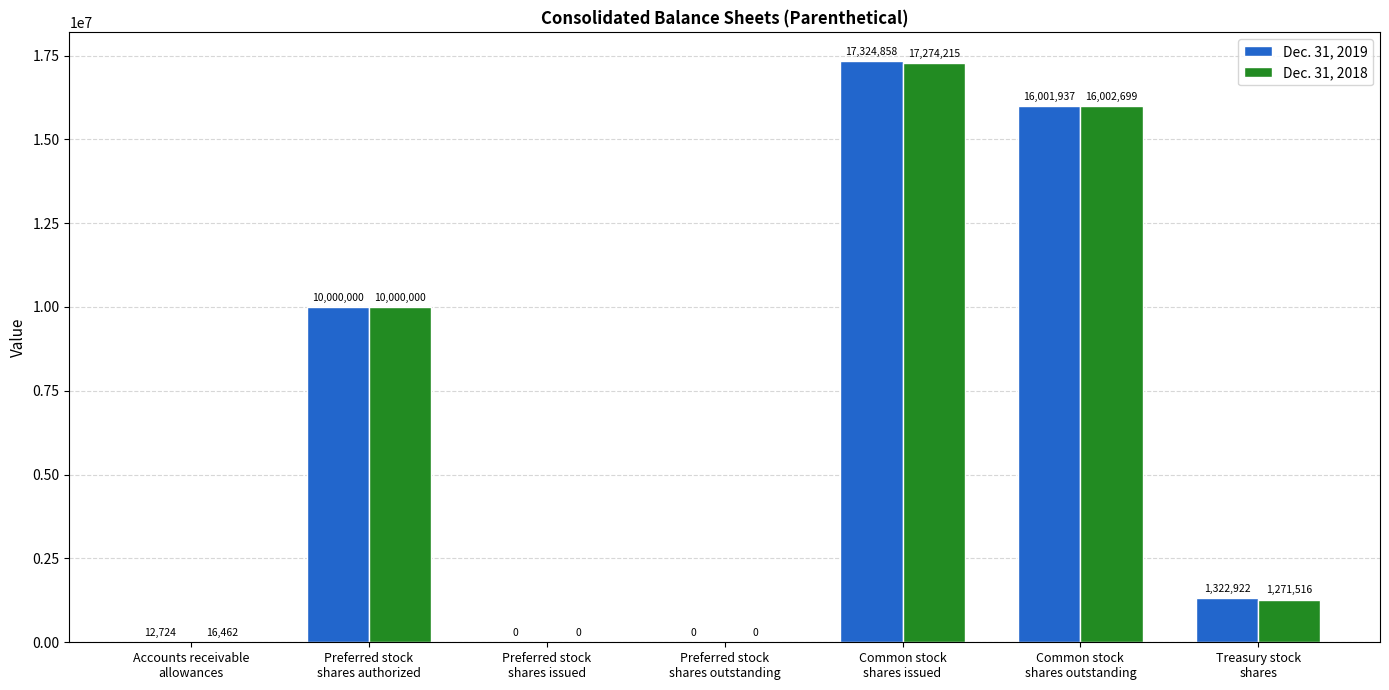

What is the sum of all Dec. 31, 2019 values?

44662441